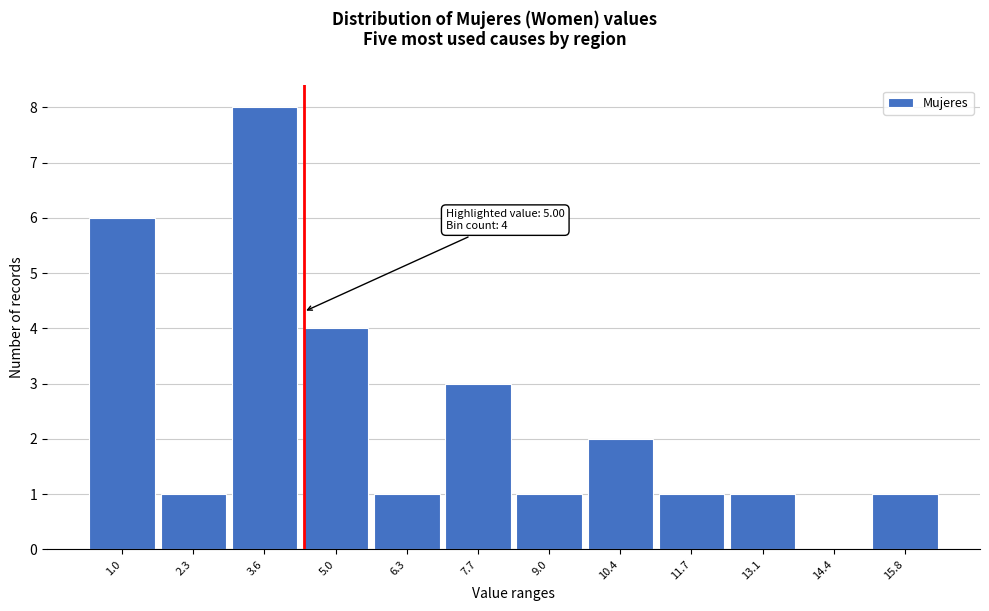

Reading left to right, what are all the values shown in this chart?

1.0=6	2.3=1	3.6=8	5.0=4	6.3=1	7.7=3	9.0=1	10.4=2	11.7=1	13.1=1	14.4=0	15.8=1